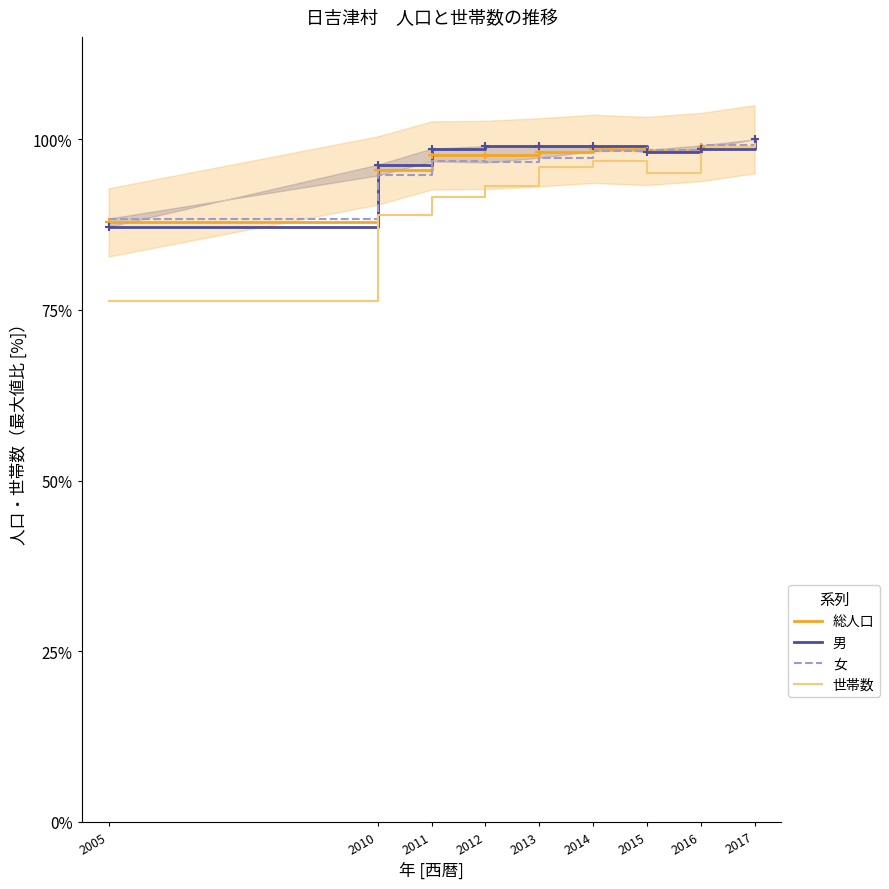

What is the difference between the second highest and second lowest values in the 男 series?

2.7